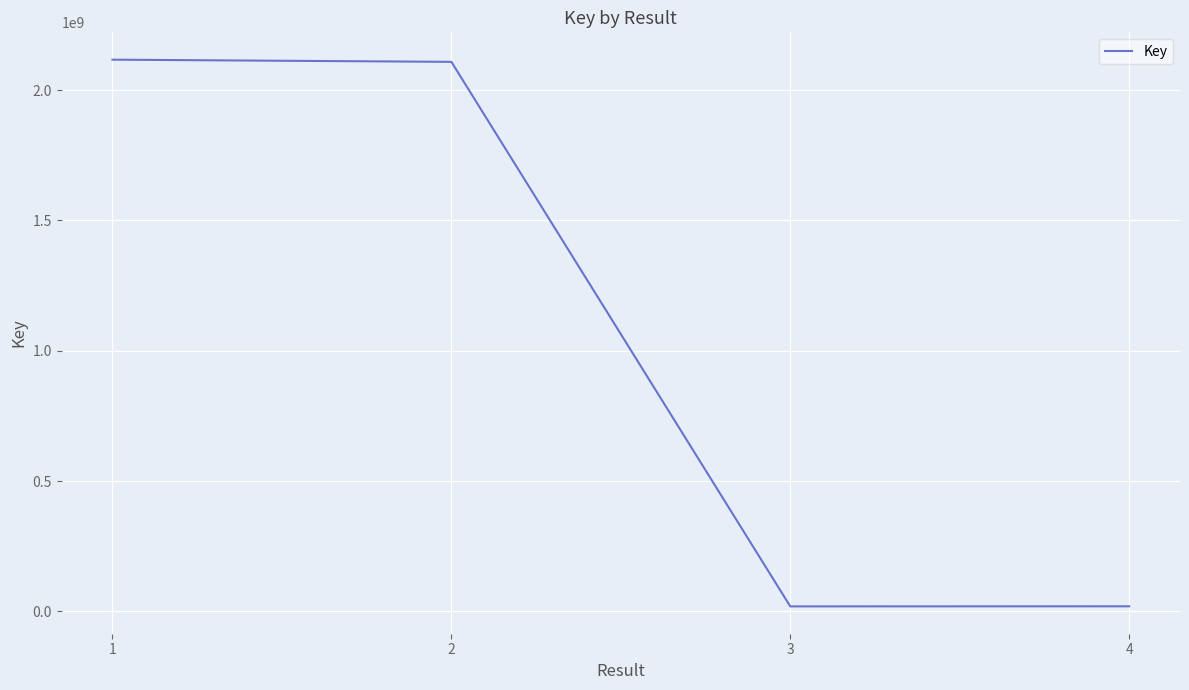

What is the change in value from 1 to 2?

-8355133